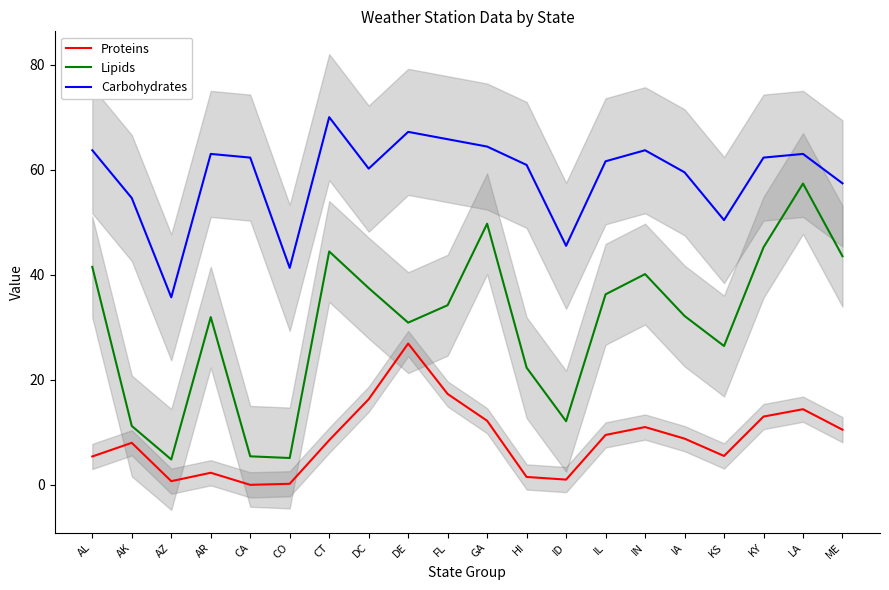

What value does the Carbohydrates series have at AL?

63.7